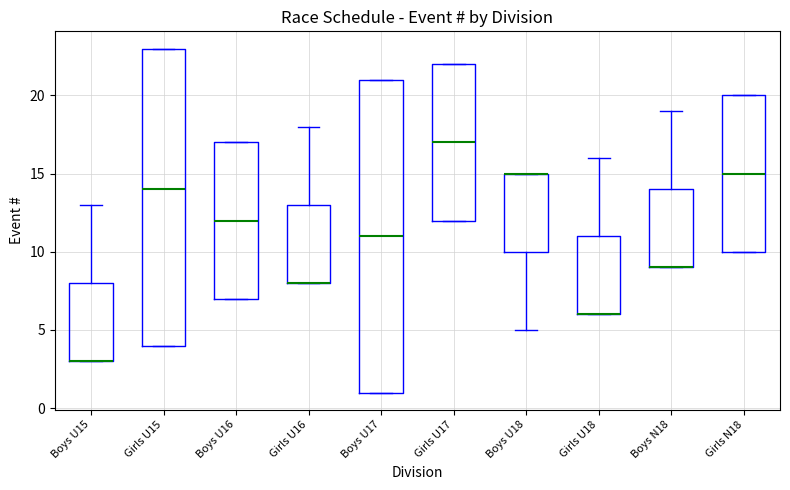

Where does the upper whisker of the box for Girls U16 end on the y-axis? The values are not printed on the chart, so give them approximately, as read against the axis.

18